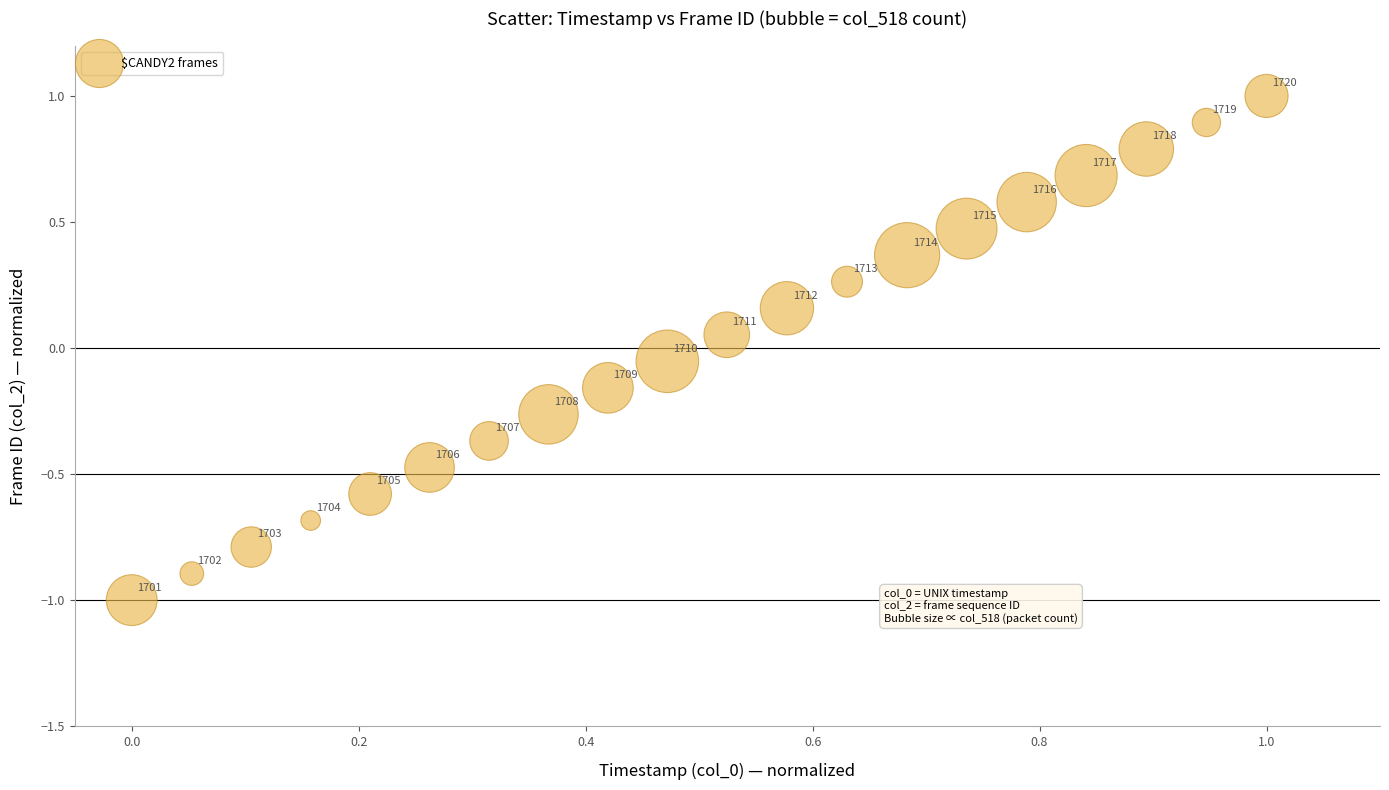

What is the range of Y values (max minus min)?

2.0